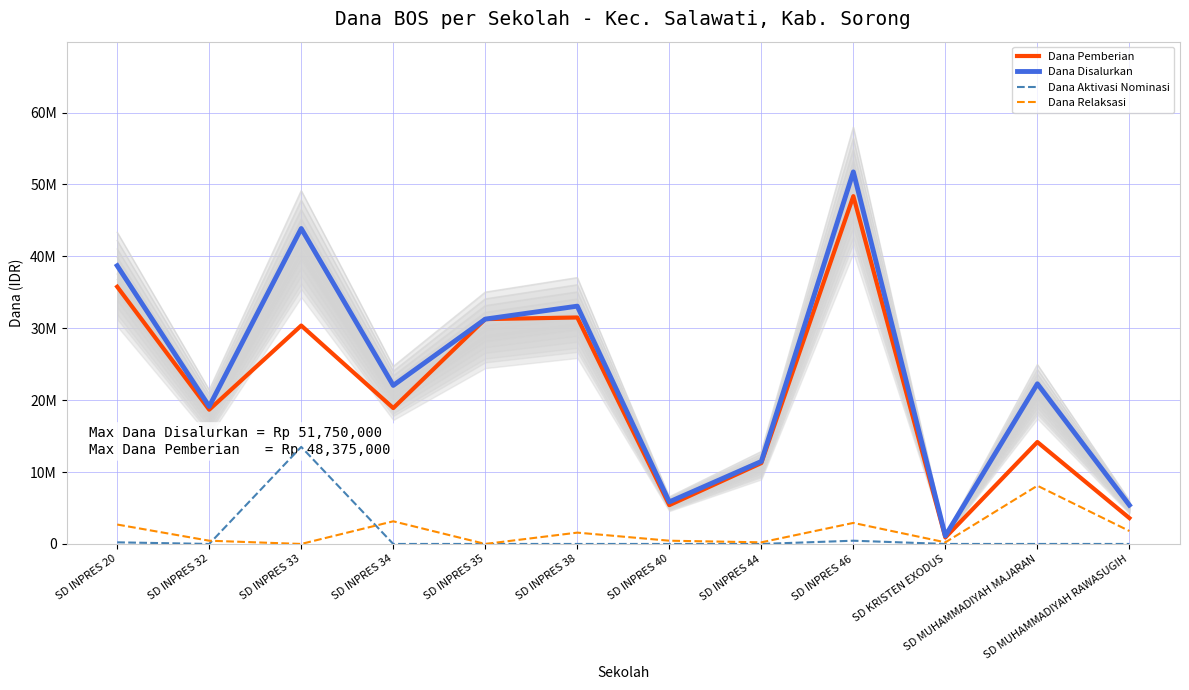

Is it true that Dana Relaksasi equals 225000 at SD INPRES 44?

True